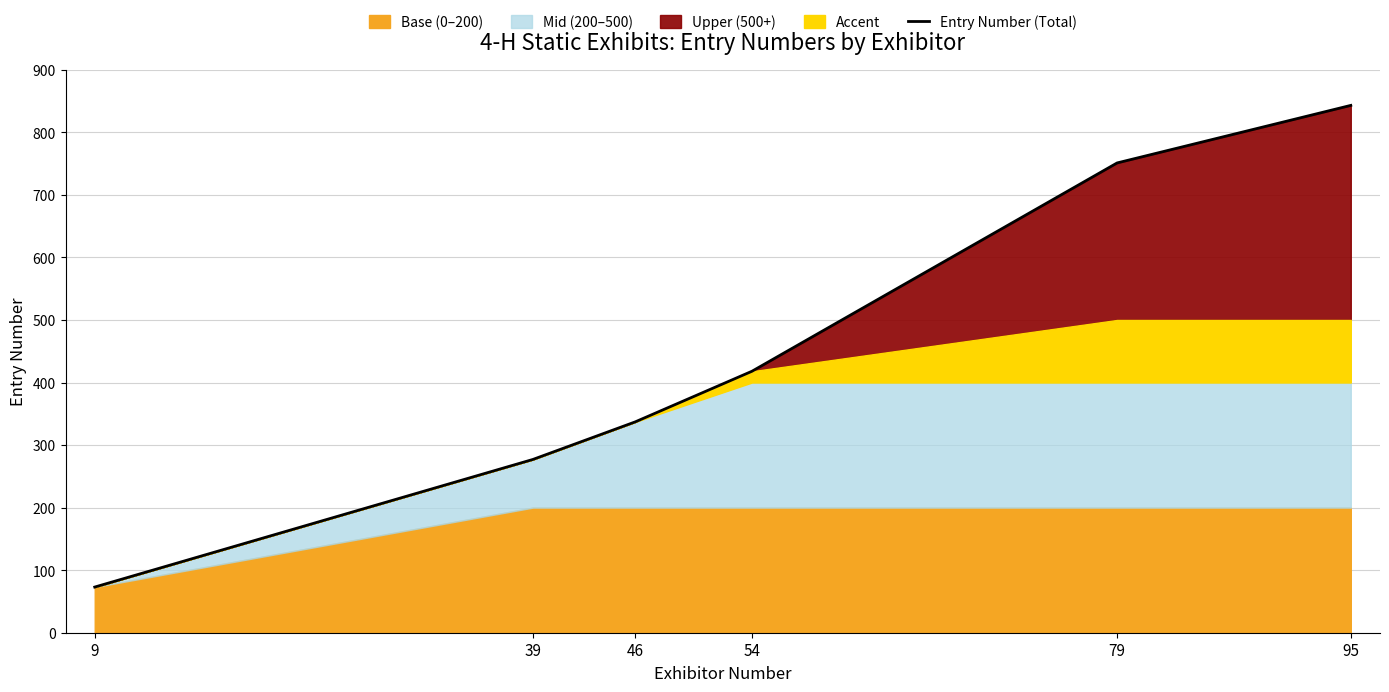

Approximately how many times larger is the value at 95 compared to 46?

2.5